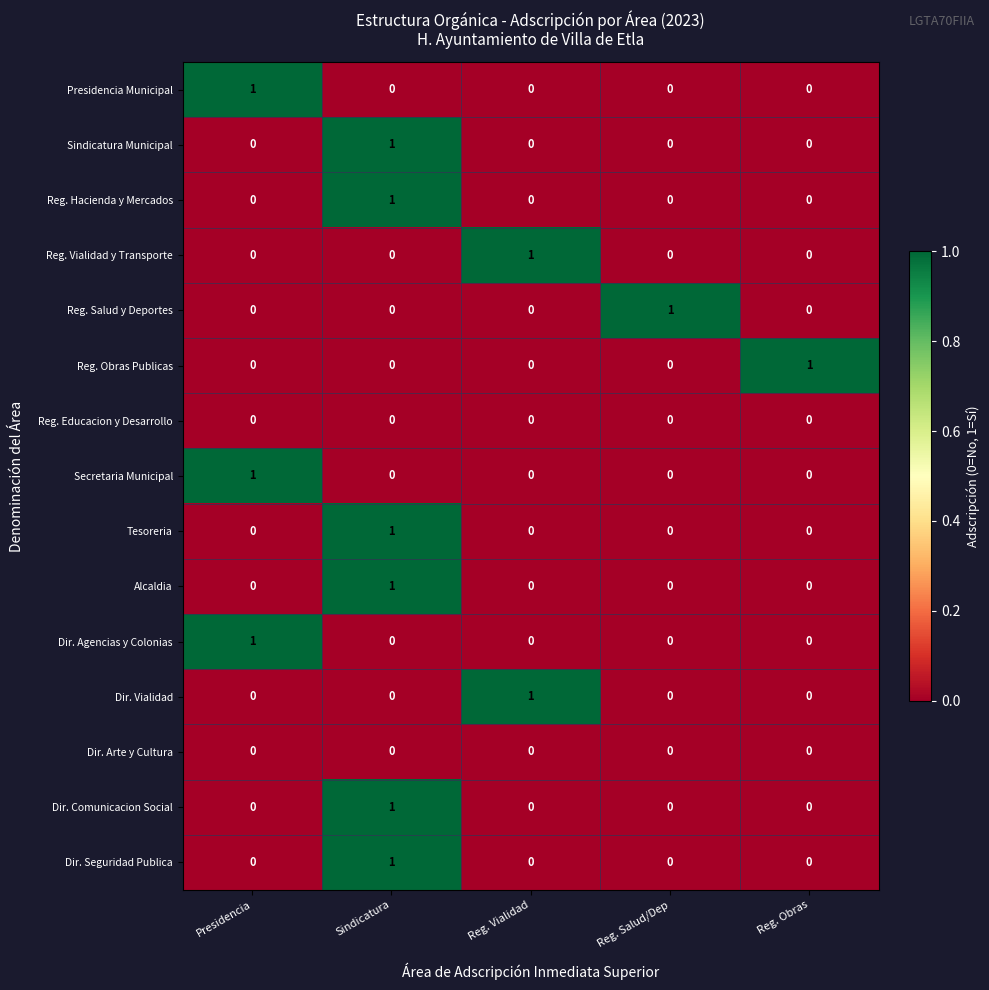

Is it true that Dir. Vialidad equals 1 at Reg. Vialidad?

True